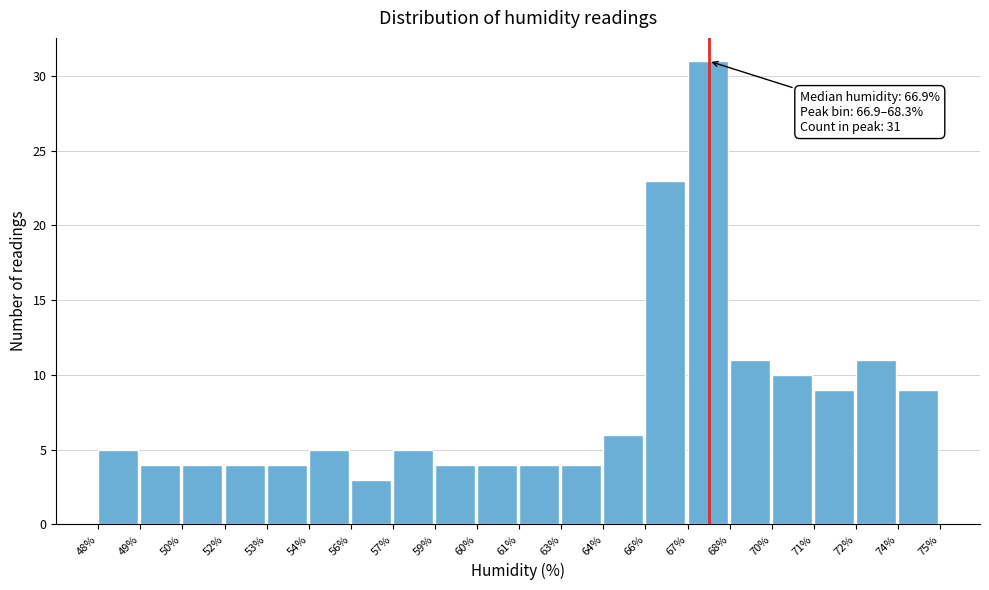

Reading right to left, what are all the values shown in this chart?

9	11	9	10	11	31	23	6	4	4	4	4	5	3	5	4	4	4	4	5